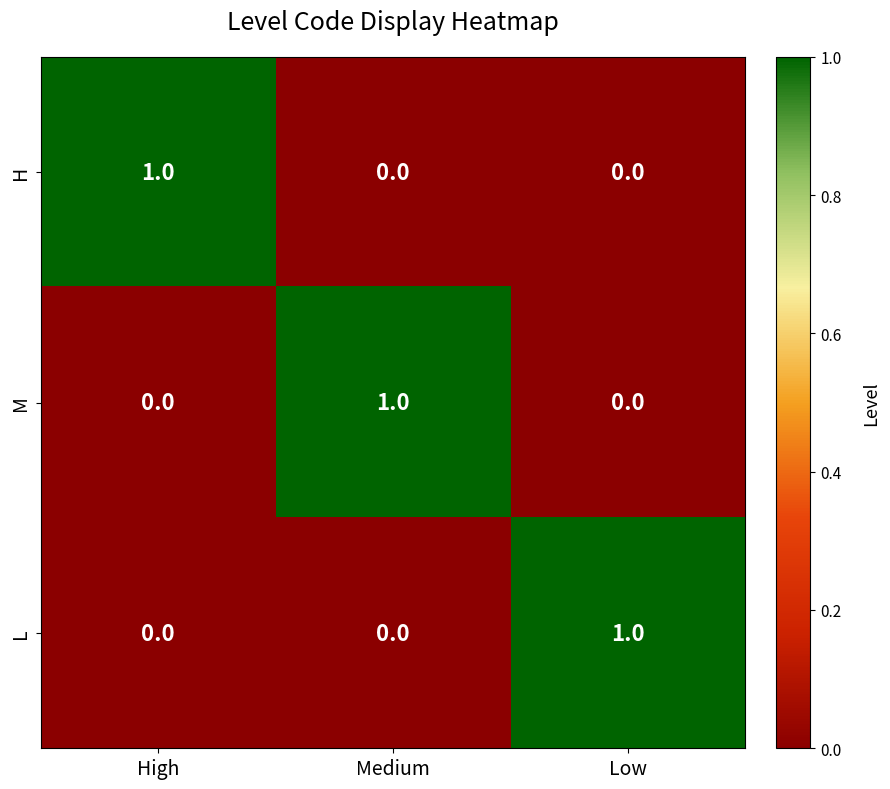

Reading left to right, what are all the values shown in this chart?

H: 1	0	0
M: 0	1	0
L: 0	0	1